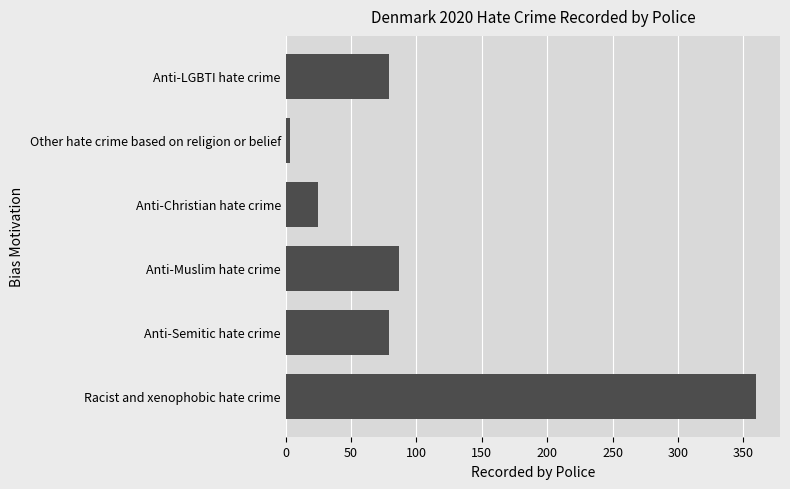

What is the minimum value shown in the chart?

3